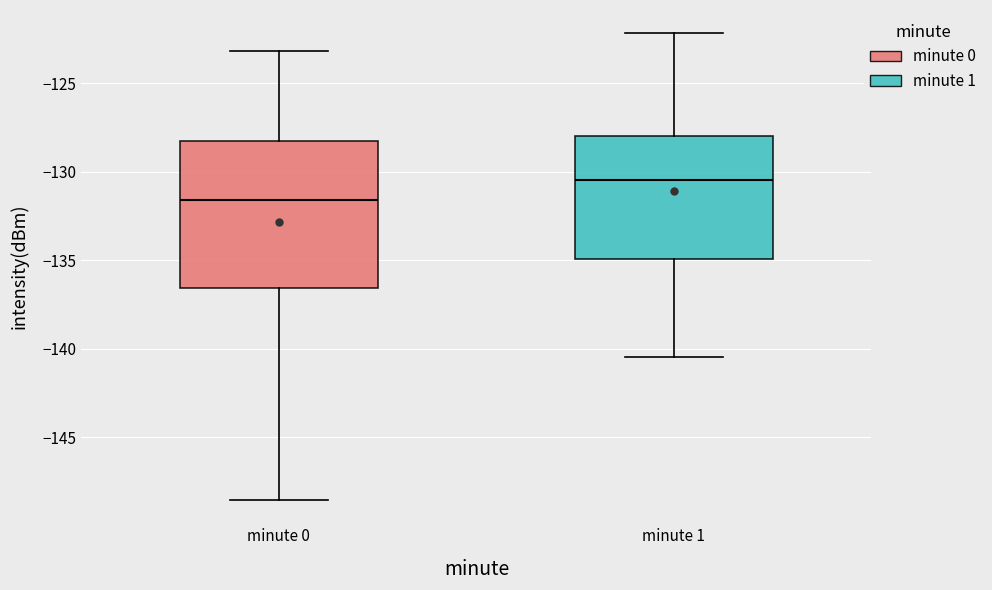

Where does the lower whisker of the box for minute 0 end on the y-axis? The values are not printed on the chart, so give them approximately, as read against the axis.

-148.5